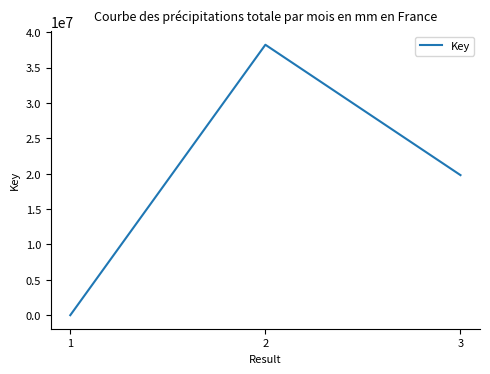

What is the maximum value shown in the chart?

38224201